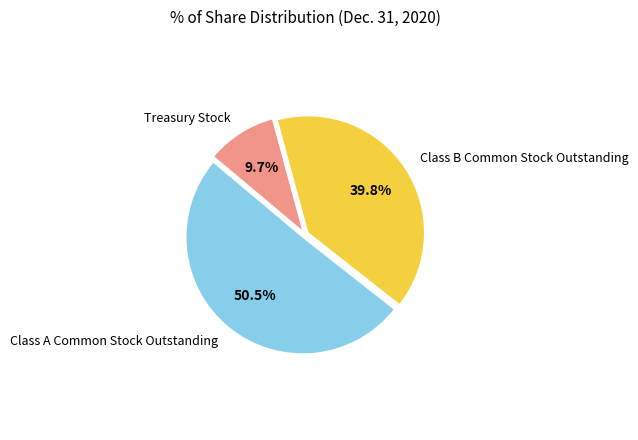

Between Class B Common Stock Outstanding and Class A Common Stock Outstanding, which is larger?

Class A Common Stock Outstanding